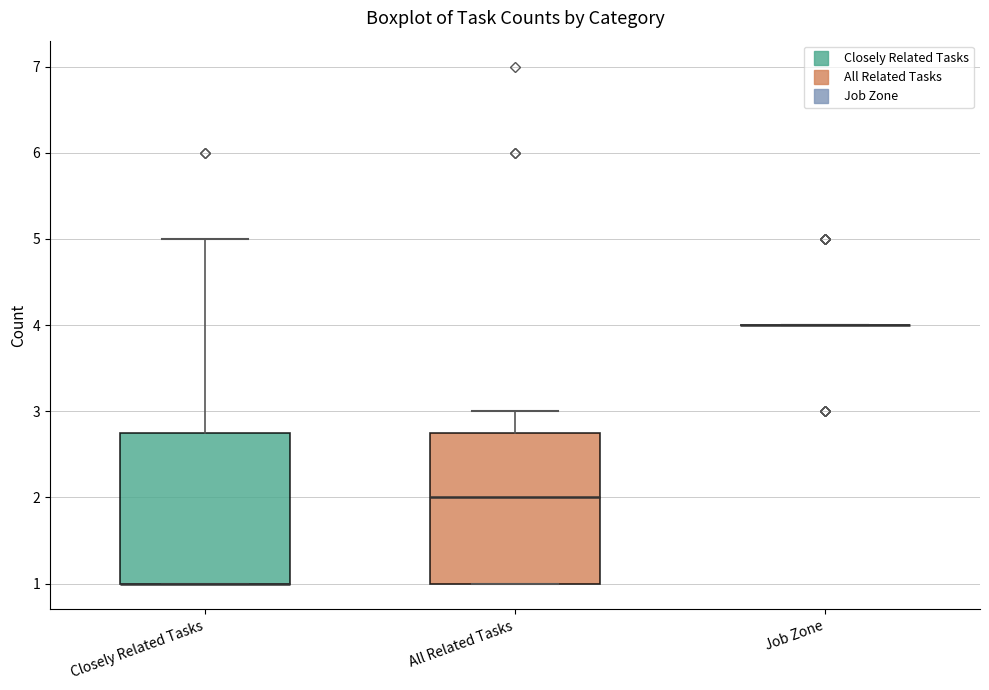

Reading left to right, read every box against the y-axis: the position of its median line, the range the box covers, and the ends of its whiskers. The values are not printed on the chart, so give them approximately, as read against the axis.

Closely Related Tasks: median 1.0 (drawn on the box's lower edge), box 1.0 to 2.8, whiskers 1.0 to 5.0
All Related Tasks: median 2.0, box 1.0 to 2.8, whiskers 1.0 to 3.0
Job Zone: box collapsed to a line at 4.0, whiskers 4.0 to 4.0